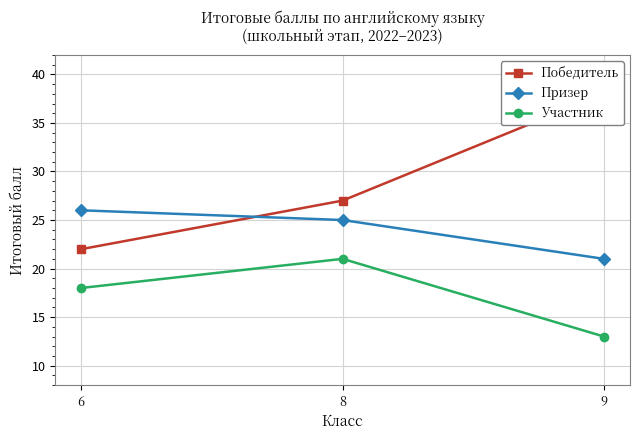

Reading left to right, list all the values displayed in this chart.

Победитель: 22	27	38
Призер: 26	25	21
Участник: 18	21	13